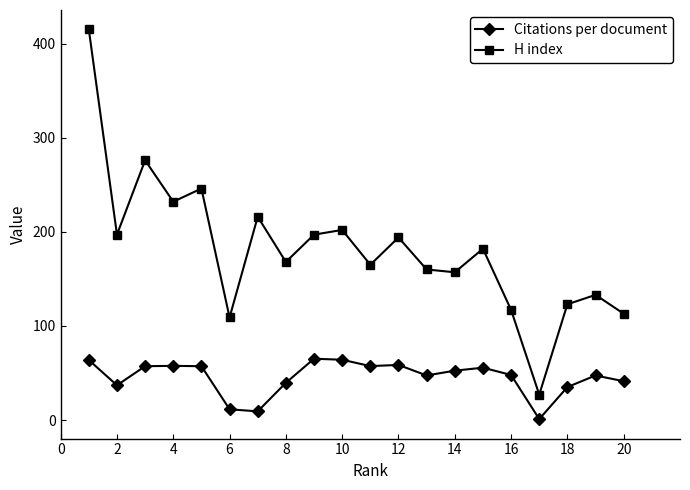

What is the maximum value for Citations per document?

65.2